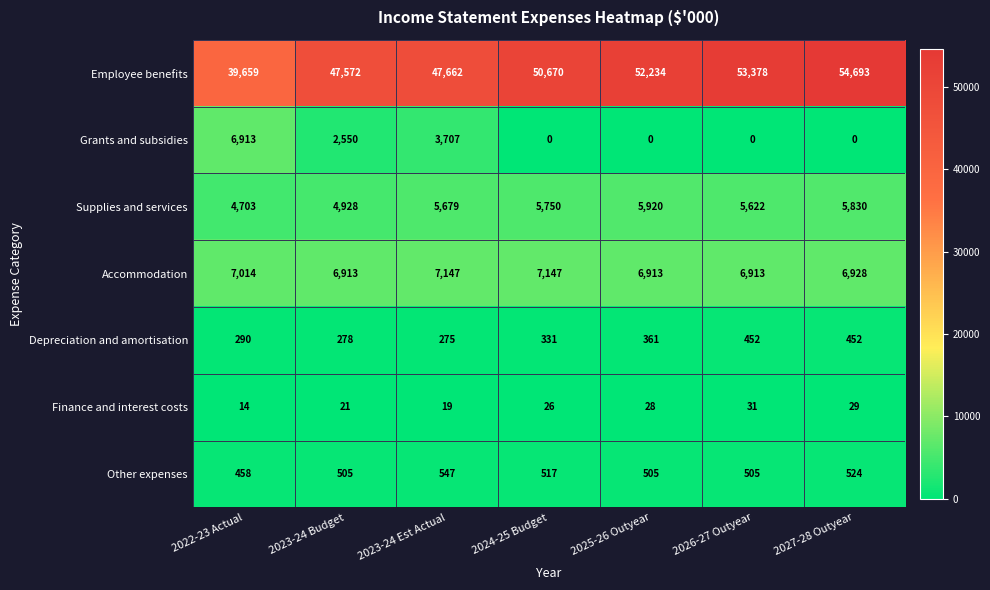

What is the total value across all series at 2024-25 Budget?

64441